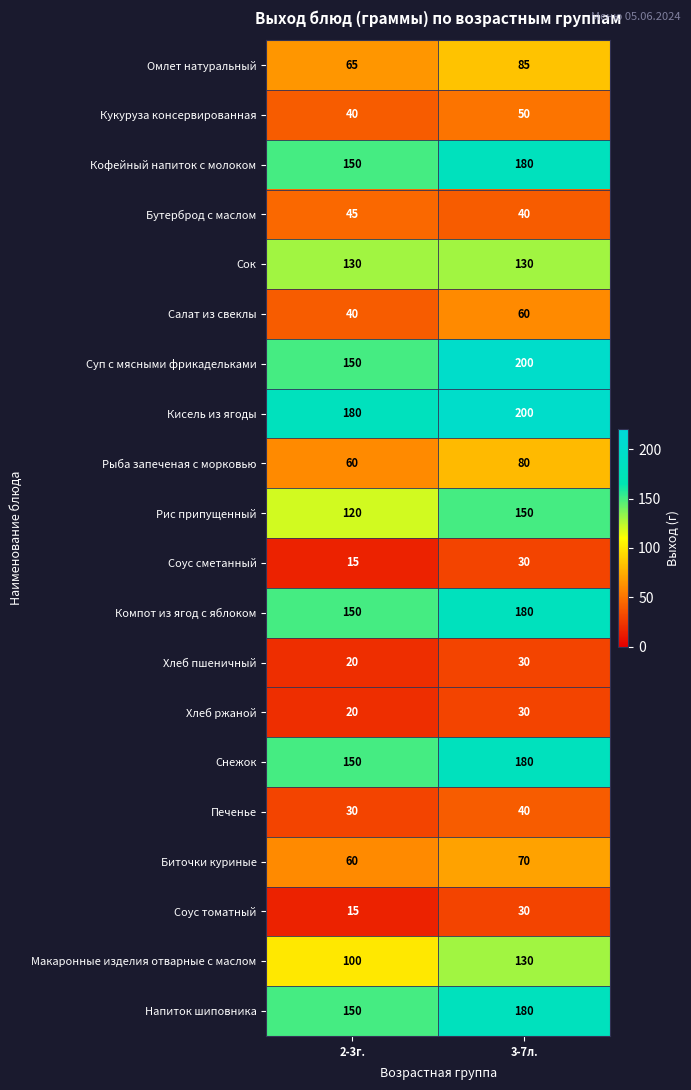

What is the difference between the Хлеб пшеничный values at 2-3г. and 3-7л.?

10